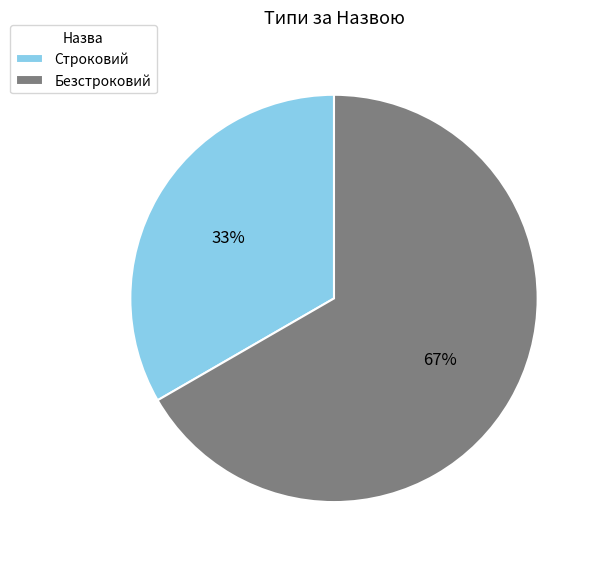

What percentage is the Строковий slice, to the nearest percent?

33%